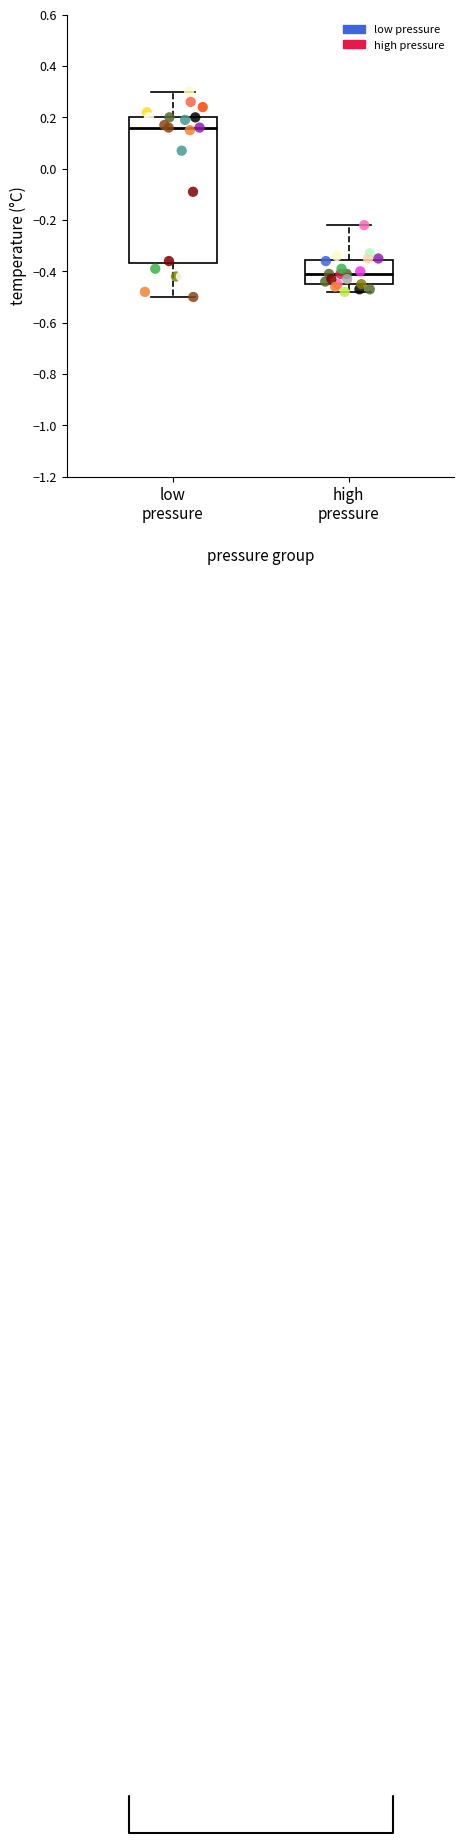

What are all the series names shown in the legend?

low pressure, high pressure